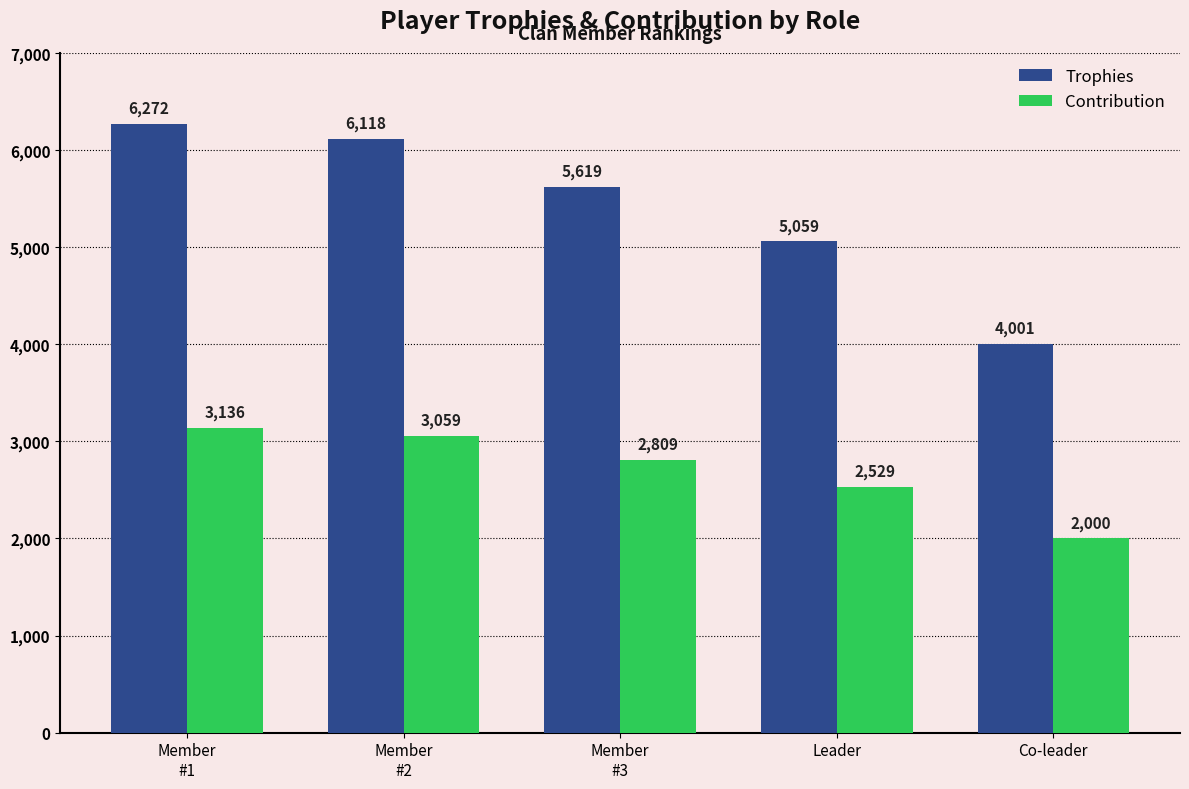

What position from the right is Member
#2?

4